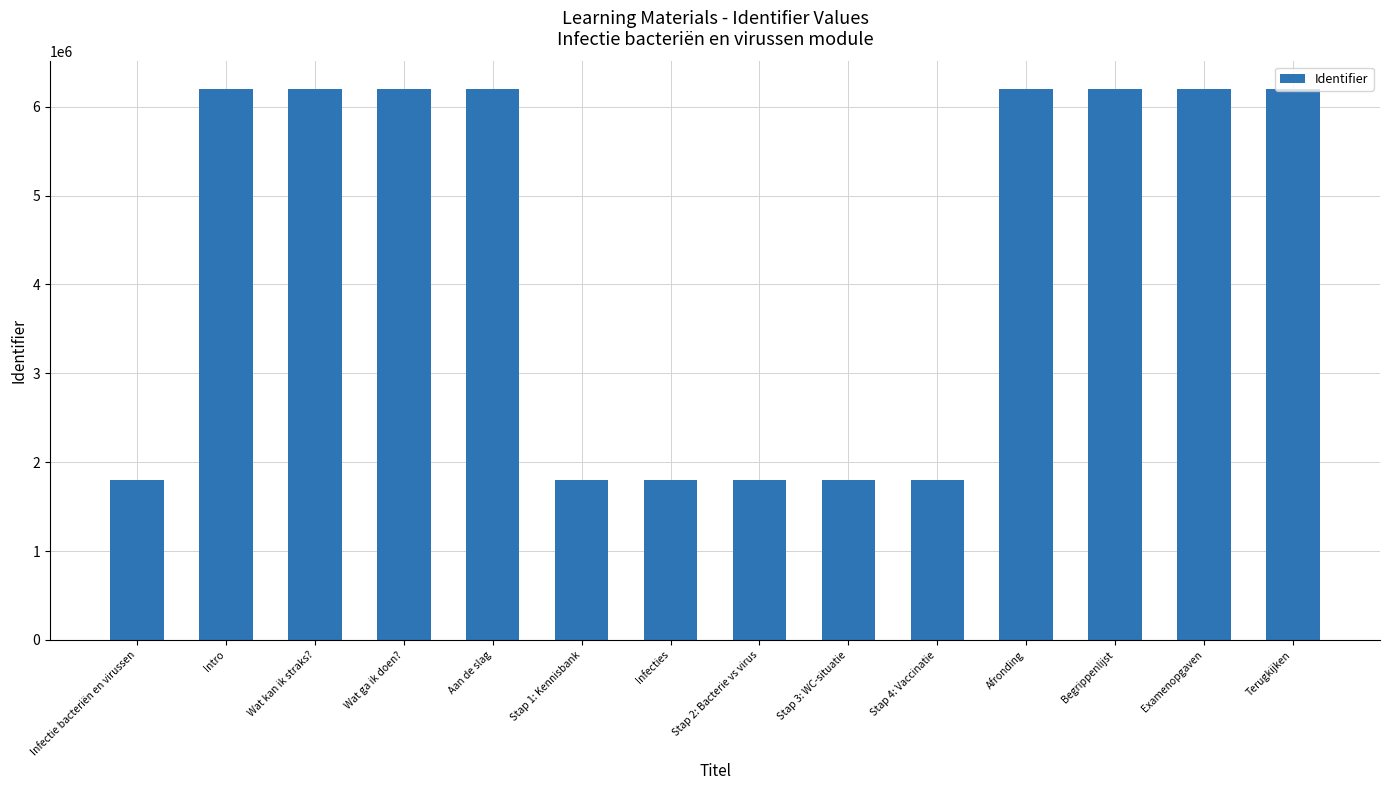

What is the sum of the values at Stap 1: Kennisbank and Intro?

8002236